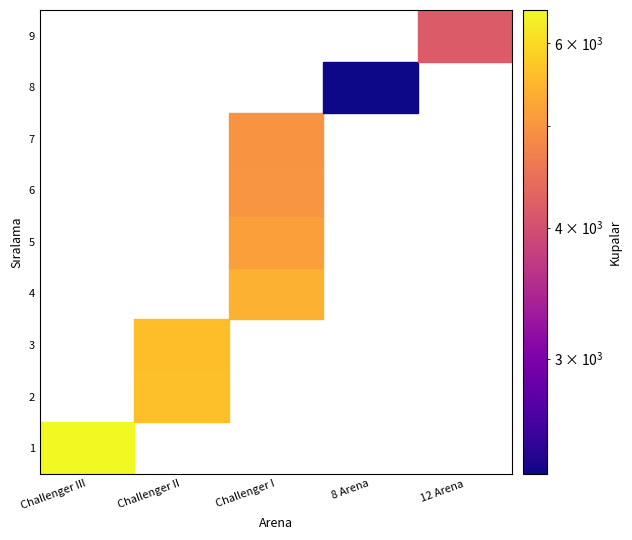

How many data points does each series have?

5